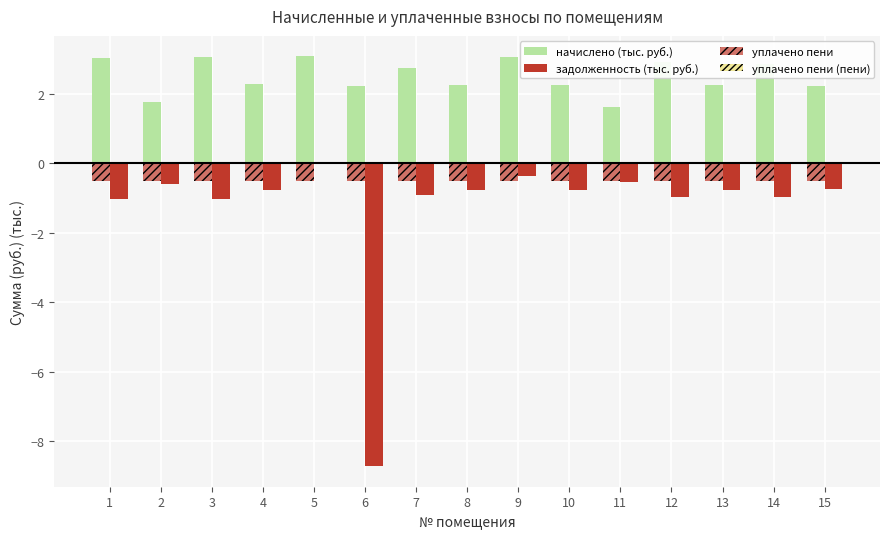

Count the number of categories in the chart.

15